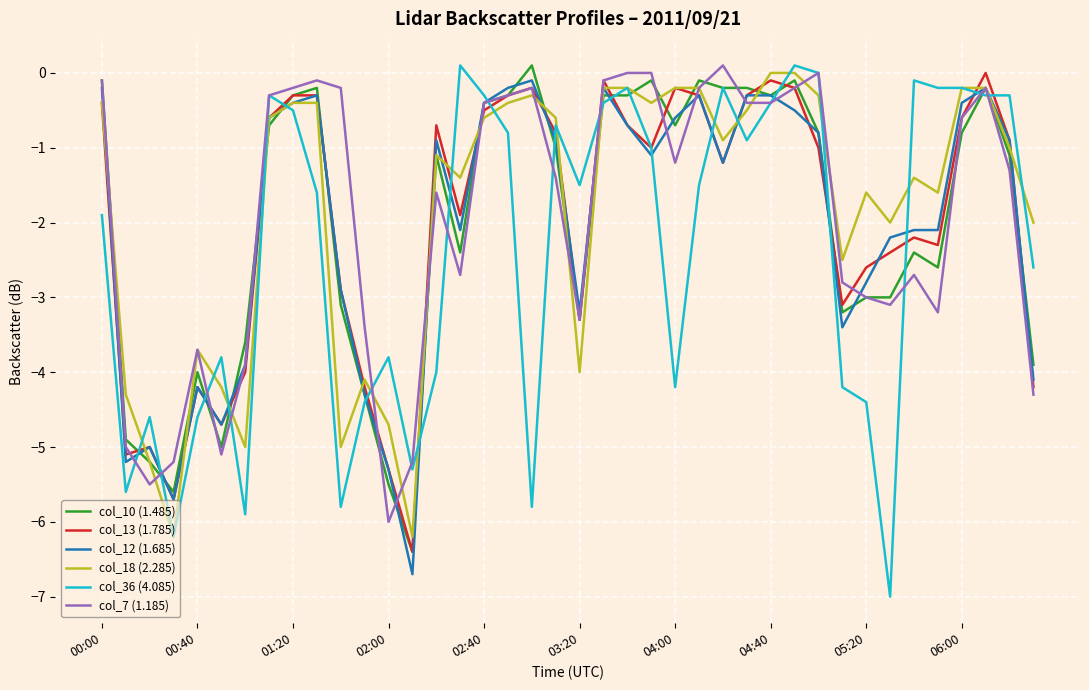

What is the lowest value of the col_10 (1.485) series?

-6.4